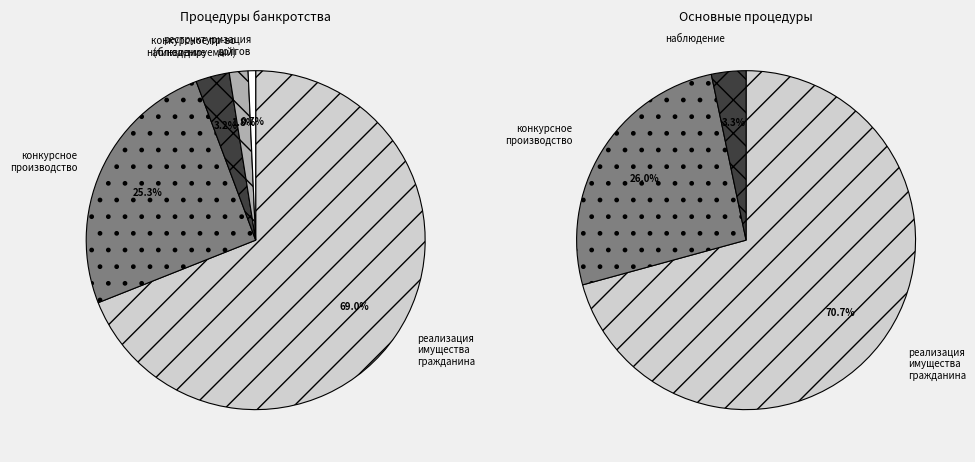

To the nearest percent, what is the combined percentage of конкурсное производство (ликвидируемый) and реструктуризация долгов?

2%